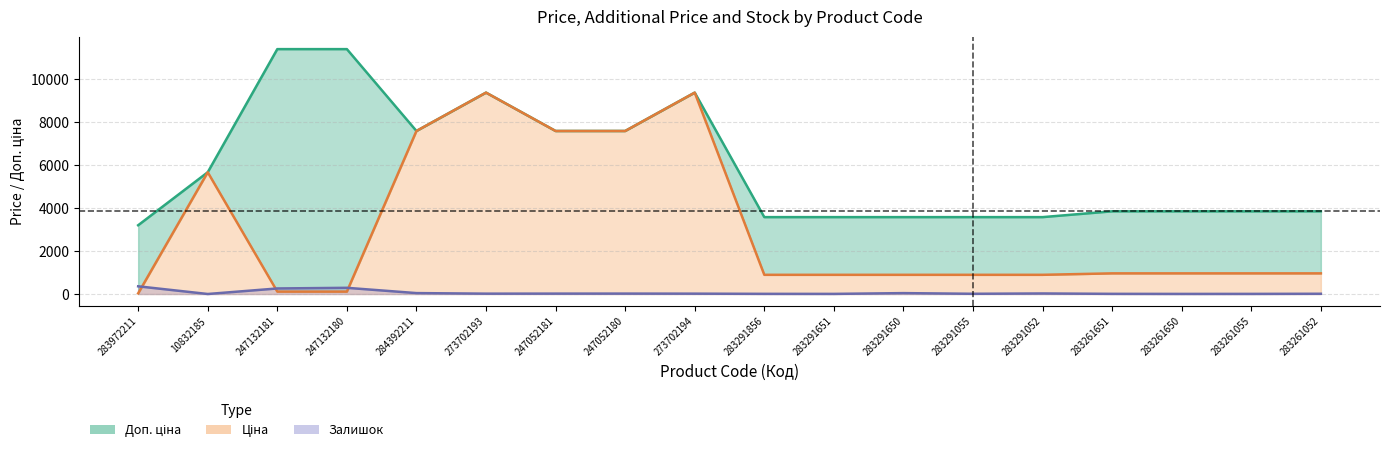

What is the difference between the highest and lowest values at 284392211?

7552.5